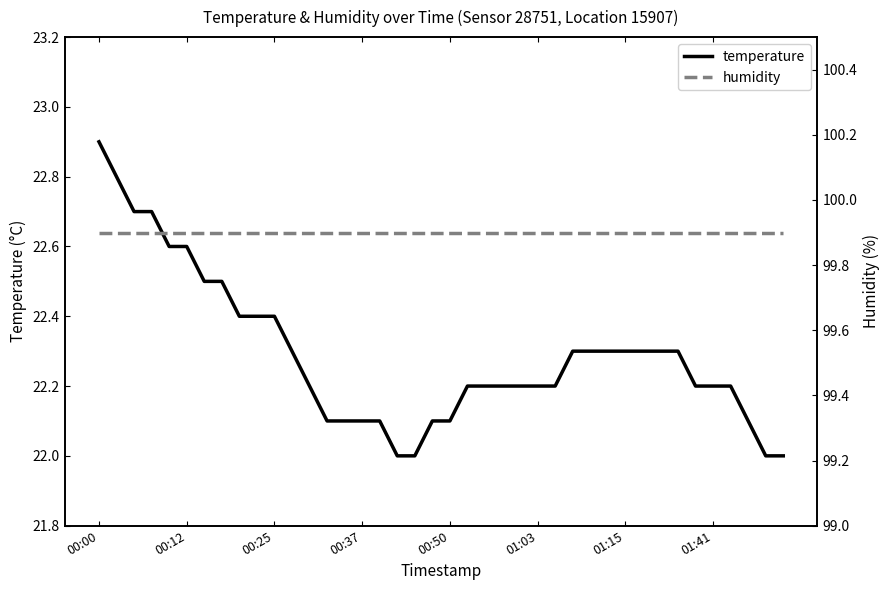

What are all the series names shown in the legend?

temperature, humidity